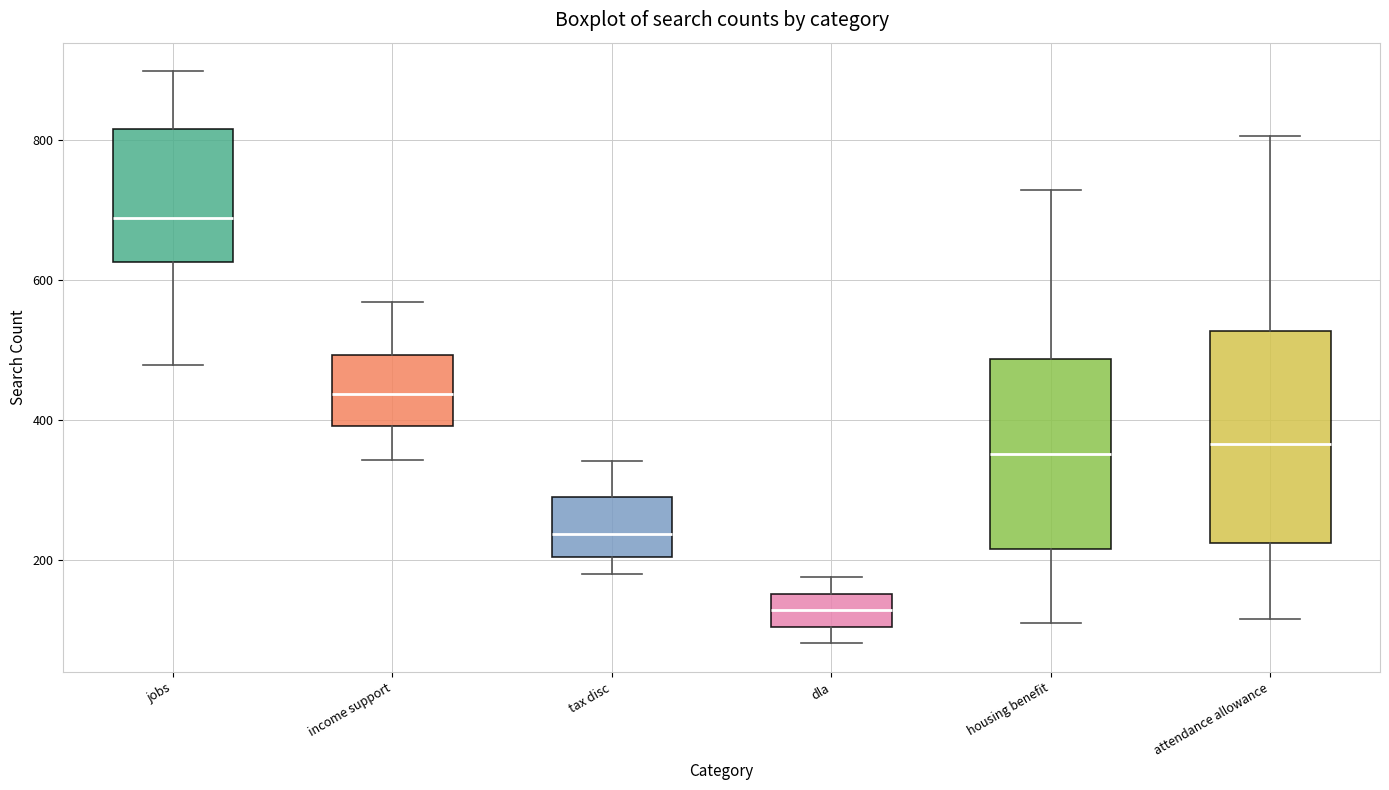

Reading left to right, transcribe this box plot: for each box, give where its median line is, the range the box spans, and where its two whiskers end, as read against the y-axis. The values are not printed on the chart, so give them approximately, as read against the axis.

jobs: median 680, box 620 to 820, whiskers 480 to 900
income support: median 440, box 400 to 500, whiskers 340 to 560
tax disc: median 240, box 200 to 280, whiskers 180 to 340
dla: median 120, box 100 to 160, whiskers 80 to 180
housing benefit: median 360, box 220 to 480, whiskers 120 to 720
attendance allowance: median 360, box 220 to 520, whiskers 120 to 800